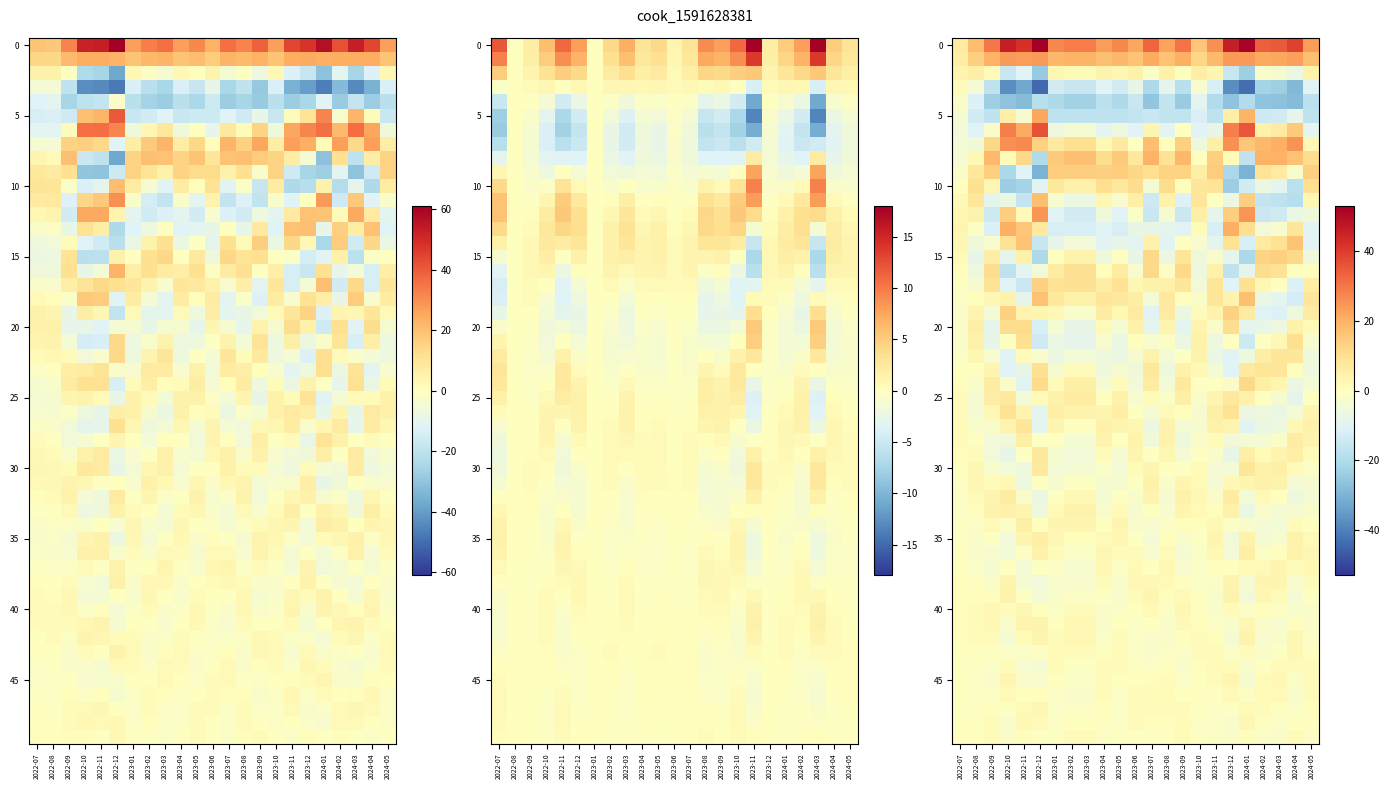

What is the sum of all monthly_visit values?

861